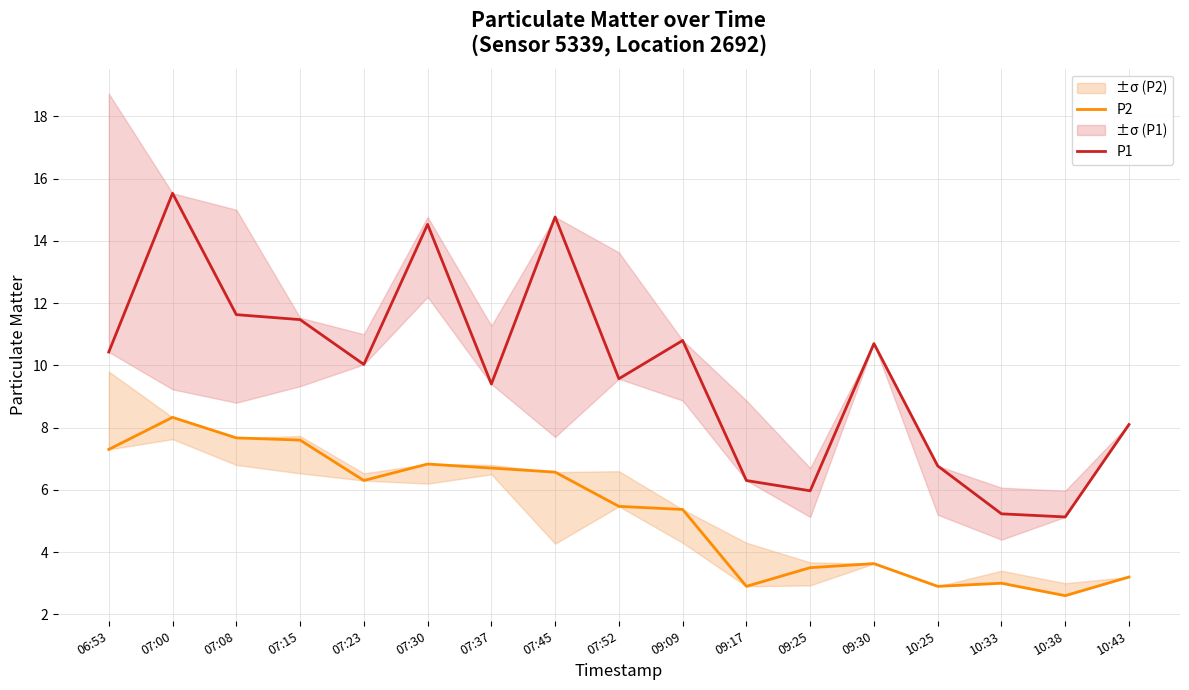

Which category has the highest value across all series?

07:00